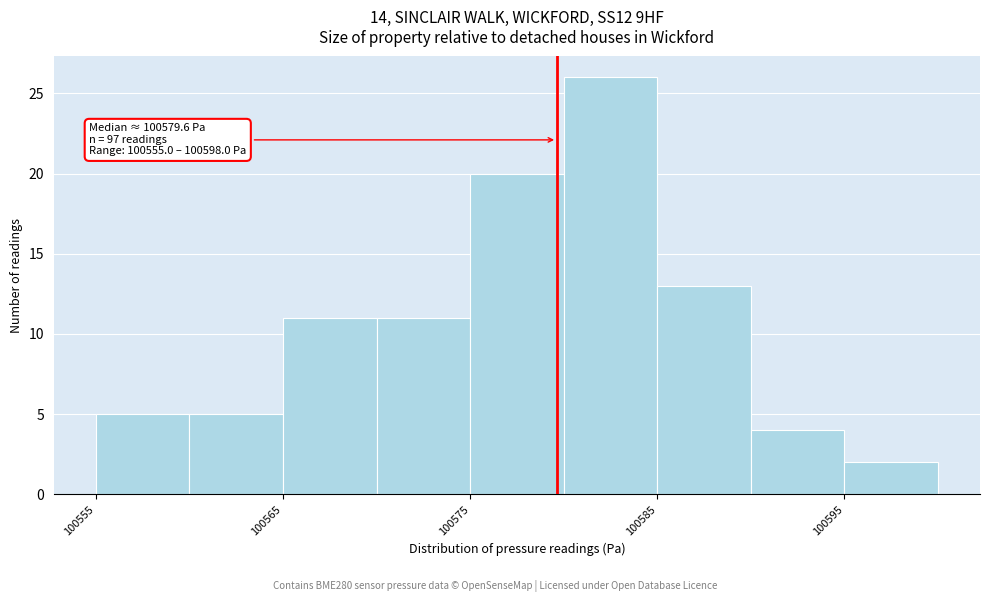

Which range on the x-axis has the tallest bar?

100580 to 100585